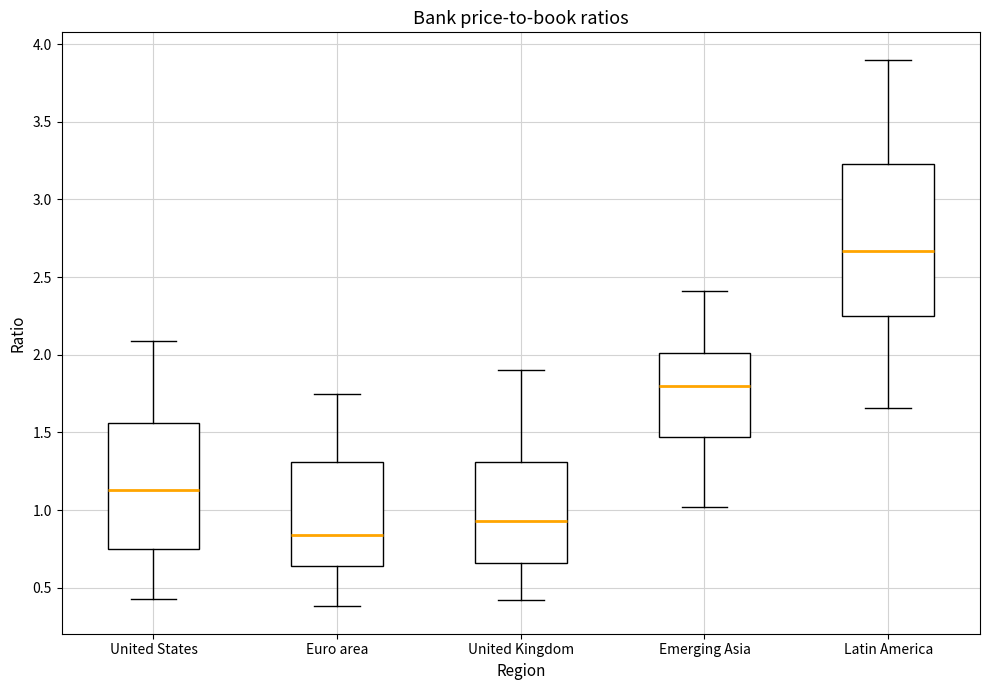

Reading left to right, transcribe this box plot: for each box, give where its median line is, the range the box spans, and where its two whiskers end, as read against the y-axis. The values are not printed on the chart, so give them approximately, as read against the axis.

United States: median 1.15, box 0.75 to 1.55, whiskers 0.45 to 2.10
Euro area: median 0.85, box 0.65 to 1.30, whiskers 0.40 to 1.75
United Kingdom: median 0.95, box 0.65 to 1.30, whiskers 0.40 to 1.90
Emerging Asia: median 1.80, box 1.45 to 2.00, whiskers 1.00 to 2.40
Latin America: median 2.65, box 2.25 to 3.25, whiskers 1.65 to 3.90